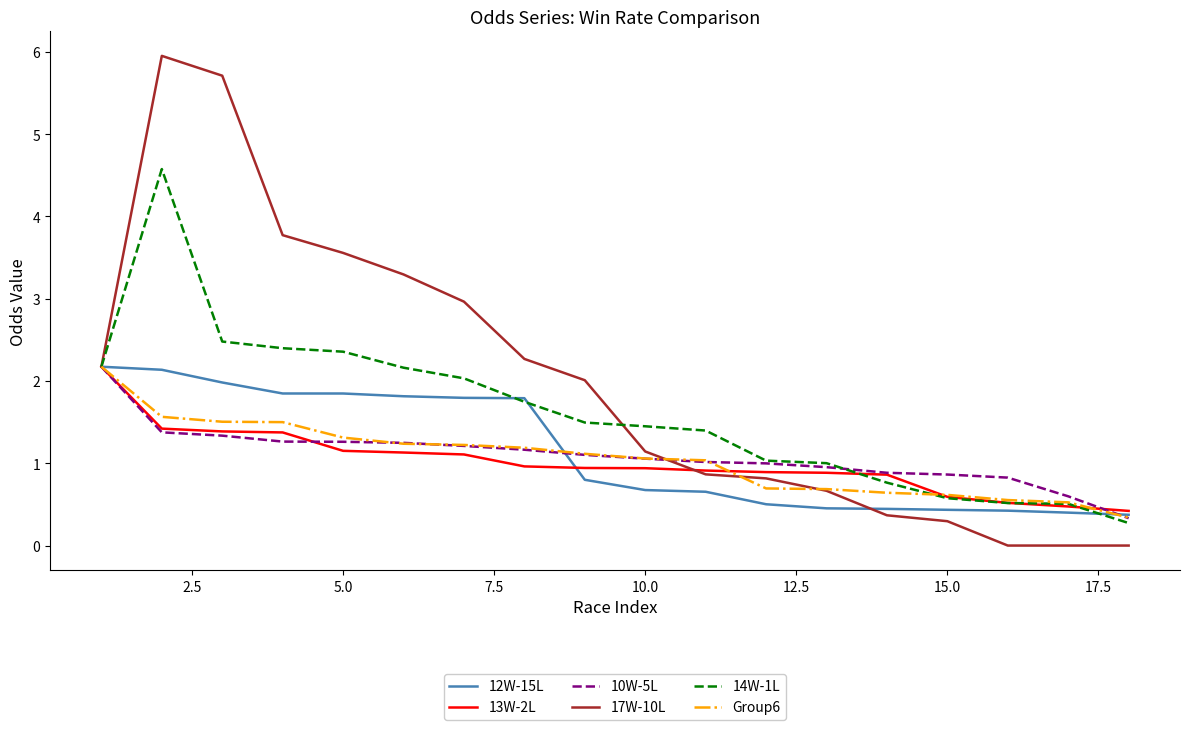

What is the highest value of the 13W-2L series?

2.2